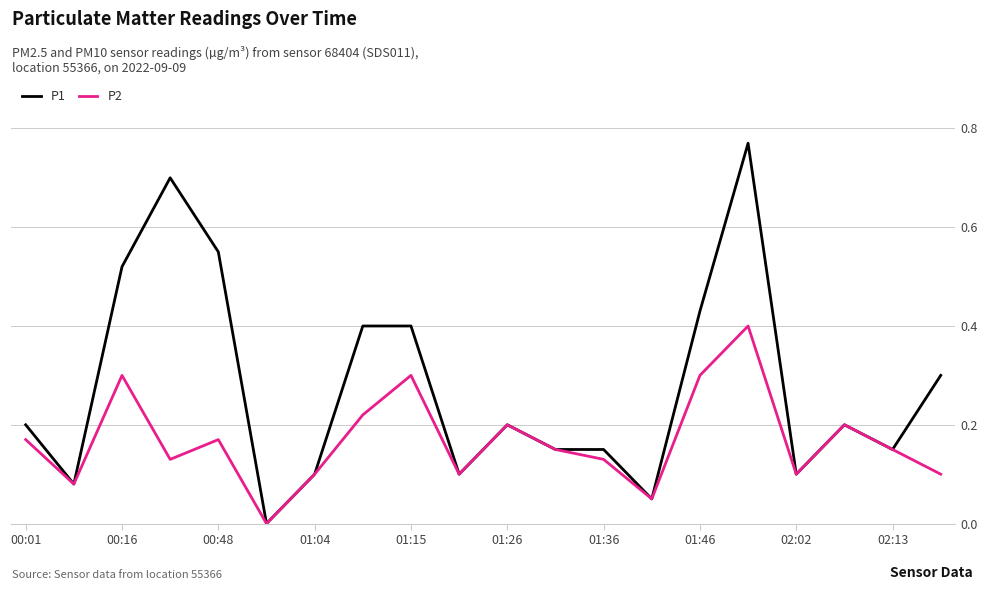

Which series has the largest range (max minus min)?

P1